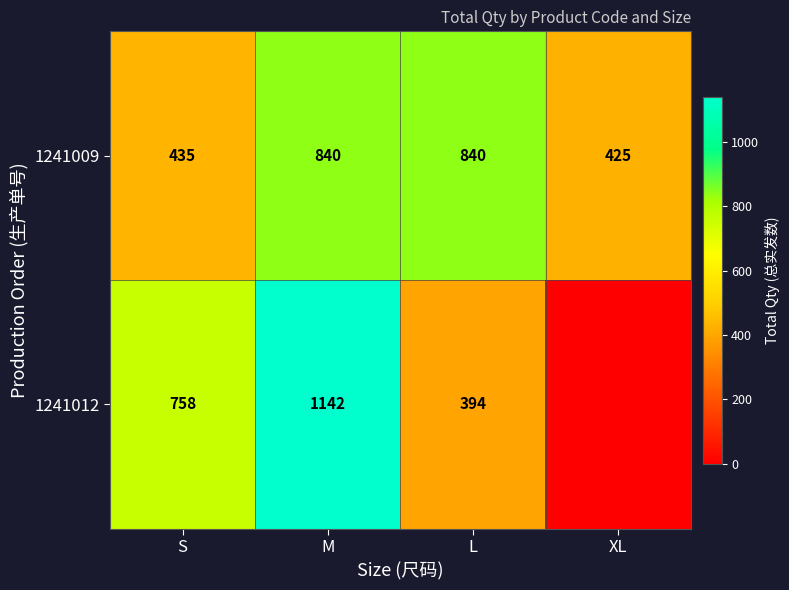

Rank the series at S from highest to lowest value.

1241012, 1241009